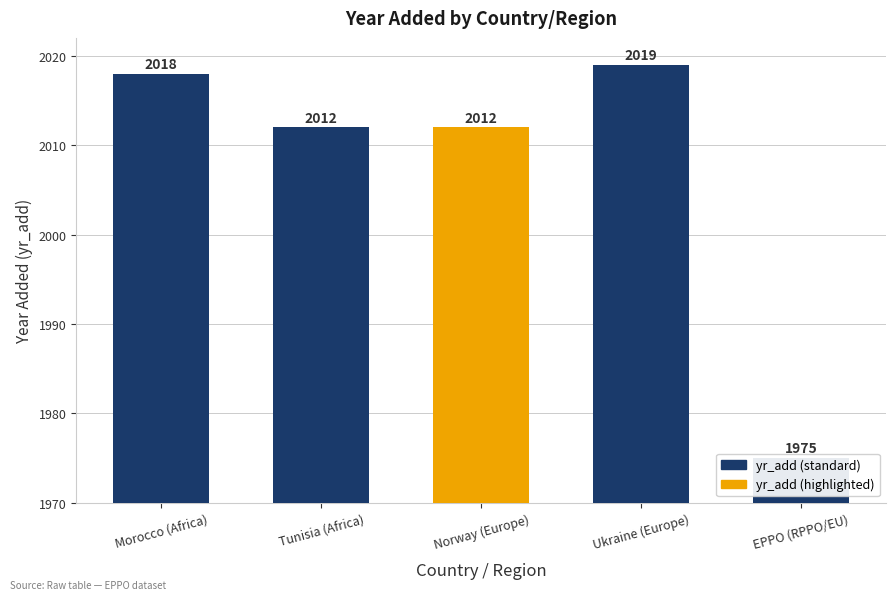

How many values are below 2012?

1